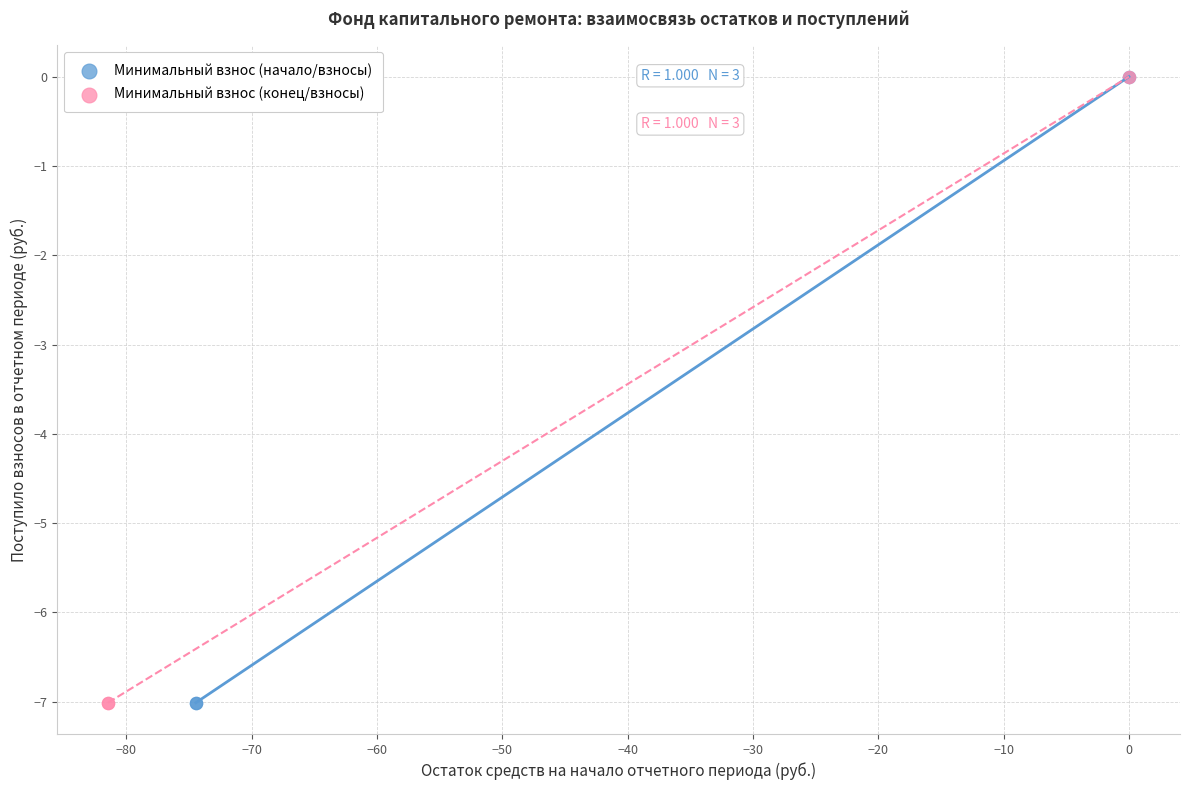

What are all the series names shown in the legend?

Минимальный взнос (начало/взносы), Минимальный взнос (конец/взносы)